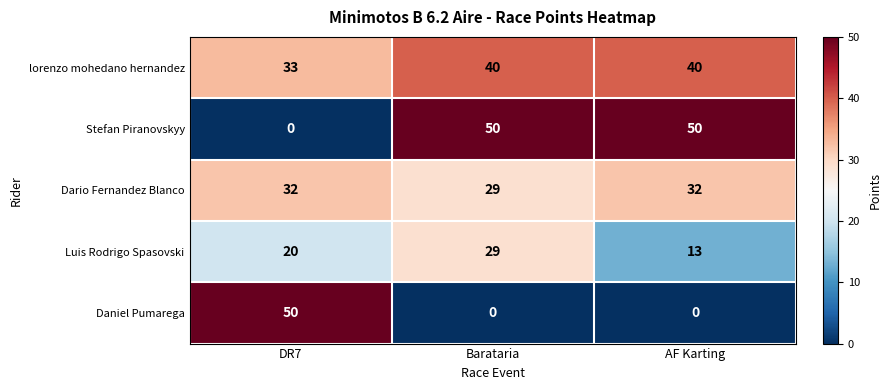

What is the approximate value of Stefan Piranovskyy at Barataria, to the nearest 5?

50